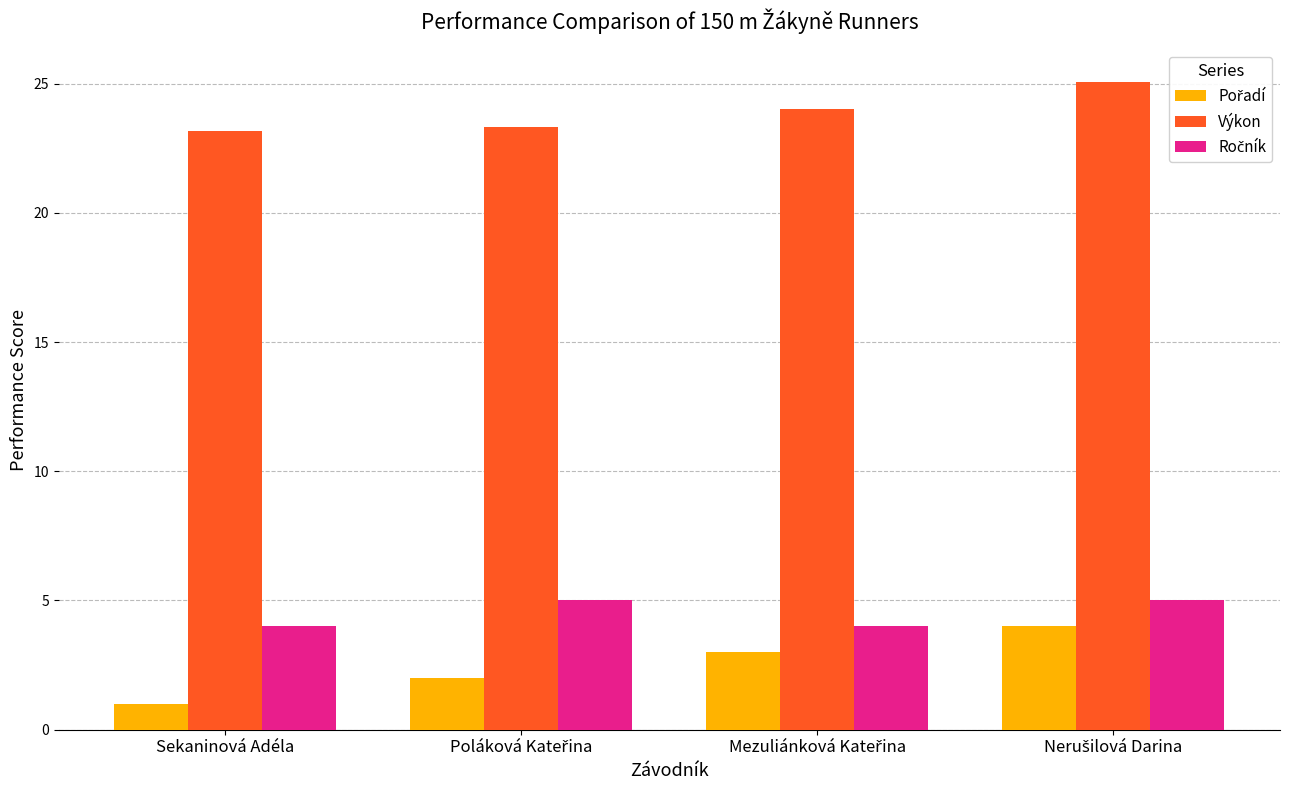

True or false: Výkon has a value of 23.2 at Sekaninová Adéla.

True